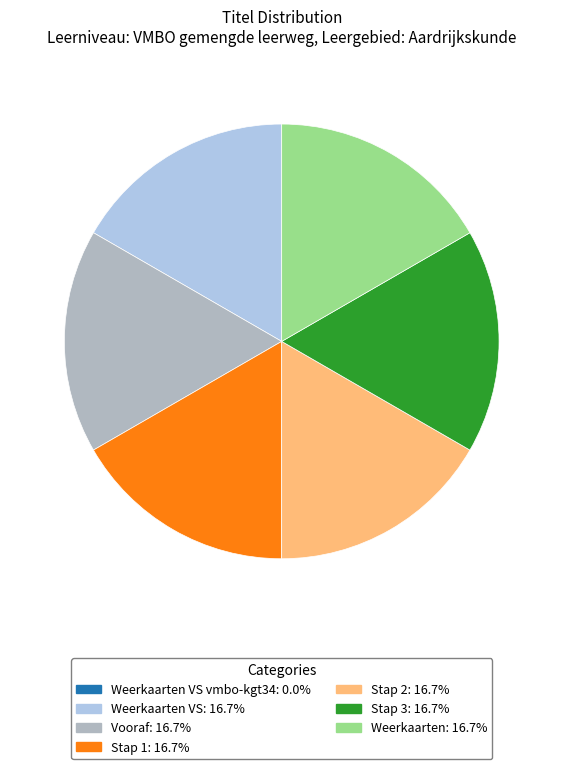

Is there any slice that represents more than half of the pie?

No